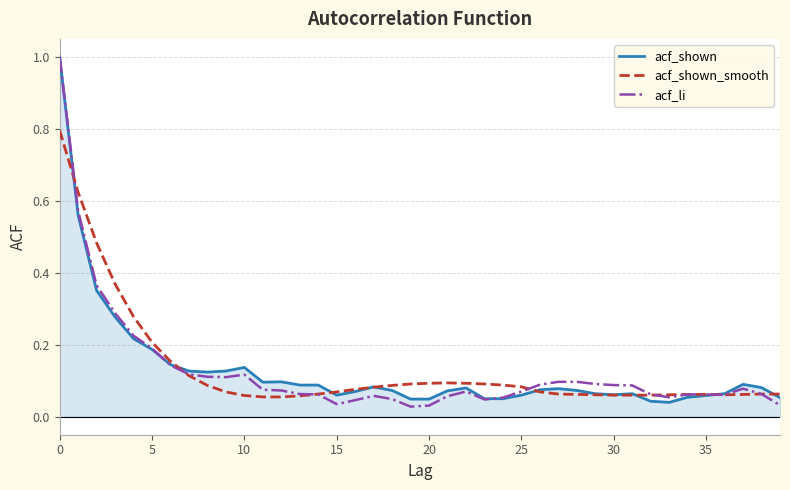

What is the greatest value displayed?

1.0